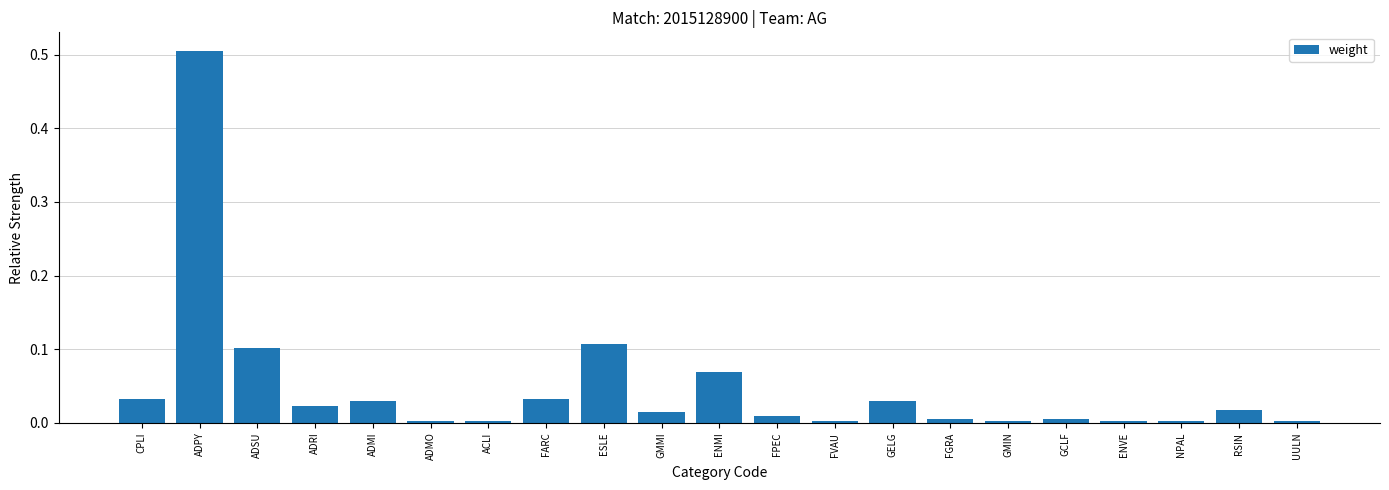

How many bars are there in total?

21